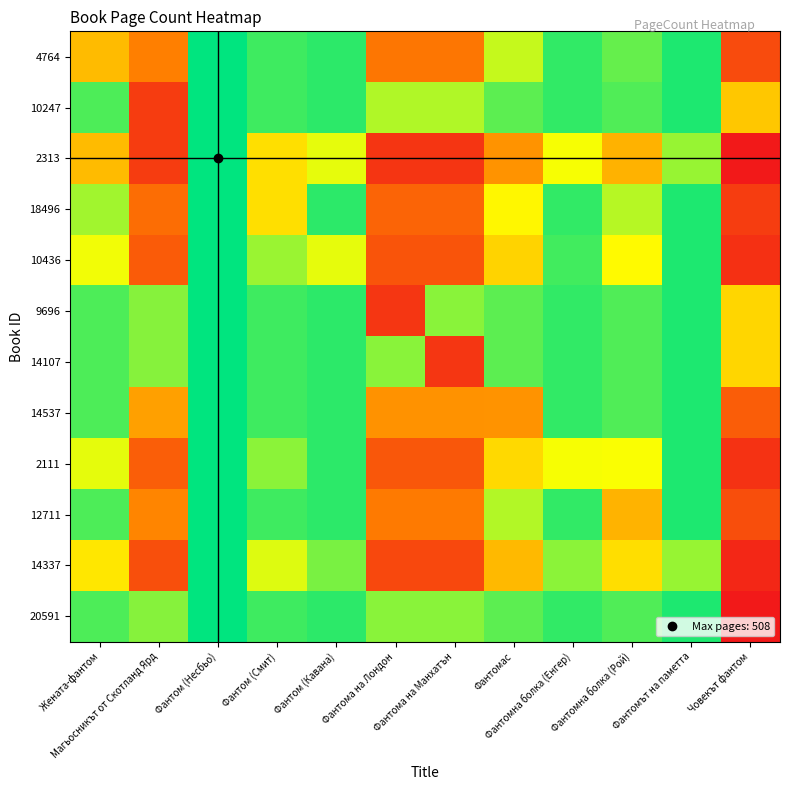

Reading left to right, transcribe all the data shown in this chart.

4764: Жената-фантом=312.0	Магьосникът от Скотланд Ярд=252.4	Фантом (Несбьо)=508.0	Фантом (Смит)=476.0	Фантом (Кавана)=484.8	Фантома на Лондон=240.4	Фантома на Манхатън=240.4	Фантомас=408.7	Фантомна болка (Енгер)=483.2	Фантомна болка (Рой)=456.8	Фантомът на паметта=492.8	Човекът фантом=186.3
10247: Жената-фантом=468.8	Магьосникът от Скотланд Ярд=168.0	Фантом (Несбьо)=508.0	Фантом (Смит)=476.0	Фантом (Кавана)=484.8	Фантома на Лондон=419.0	Фантома на Манхатън=419.0	Фантомас=460.8	Фантомна болка (Енгер)=483.2	Фантомна болка (Рой)=467.2	Фантомът на паметта=492.8	Човекът фантом=324.8
2313: Жената-фантом=312.0	Магьосникът от Скотланд Ярд=168.0	Фантом (Несбьо)=508.0	Фантом (Смит)=348.0	Фантом (Кавана)=392.0	Фантома на Лондон=160.0	Фантома на Манхатън=160.0	Фантомас=272.0	Фантомна болка (Енгер)=384.0	Фантомна болка (Рой)=304.0	Фантомът на паметта=432.0	Човекът фантом=124.0
18496: Жената-фантом=426.8	Магьосникът от Скотланд Ярд=229.8	Фантом (Несбьо)=508.0	Фантом (Смит)=348.0	Фантом (Кавана)=484.8	Фантома на Лондон=218.9	Фантома на Манхатън=218.9	Фантомас=372.0	Фантомна болка (Енгер)=483.2	Фантомна болка (Рой)=415.8	Фантомът на паметта=492.8	Човекът фантом=169.6
10436: Жената-фантом=385.9	Магьосникът от Скотланд Ярд=207.8	Фантом (Несбьо)=508.0	Фантом (Смит)=430.4	Фантом (Кавана)=392.0	Фантома на Лондон=197.9	Фантома на Манхатън=197.9	Фантомас=336.4	Фантомна болка (Енгер)=474.9	Фантомна болка (Рой)=376.0	Фантомът на паметта=492.8	Човекът фантом=153.4
9696: Жената-фантом=468.8	Магьосникът от Скотланд Ярд=440.0	Фантом (Несбьо)=508.0	Фантом (Смит)=476.0	Фантом (Кавана)=484.8	Фантома на Лондон=160.0	Фантома на Манхатън=438.4	Фантомас=460.8	Фантомна болка (Енгер)=483.2	Фантомна болка (Рой)=467.2	Фантомът на паметта=492.8	Човекът фантом=339.8
14107: Жената-фантом=468.8	Магьосникът от Скотланд Ярд=440.0	Фантом (Несбьо)=508.0	Фантом (Смит)=476.0	Фантом (Кавана)=484.8	Фантома на Лондон=438.4	Фантома на Манхатън=160.0	Фантомас=460.8	Фантомна болка (Енгер)=483.2	Фантомна болка (Рой)=467.2	Фантомът на паметта=492.8	Човекът фантом=339.8
14537: Жената-фантом=468.8	Магьосникът от Скотланд Ярд=284.6	Фантом (Несбьо)=508.0	Фантом (Смит)=476.0	Фантом (Кавана)=484.8	Фантома на Лондон=271.1	Фантома на Манхатън=271.1	Фантомас=272.0	Фантомна болка (Енгер)=483.2	Фантомна болка (Рой)=467.2	Фантомът на паметта=492.8	Човекът фантом=210.1
2111: Жената-фантом=392.6	Магьосникът от Скотланд Ярд=211.4	Фантом (Несбьо)=508.0	Фантом (Смит)=437.9	Фантом (Кавана)=484.8	Фантома на Лондон=201.3	Фантома на Манхатън=201.3	Фантомас=342.3	Фантомна болка (Енгер)=384.0	Фантомна болка (Рой)=382.5	Фантомът на паметта=492.8	Човекът фантом=156.0
12711: Жената-фантом=468.8	Магьосникът от Скотланд Ярд=258.2	Фантом (Несбьо)=508.0	Фантом (Смит)=476.0	Фантом (Кавана)=484.8	Фантома на Лондон=245.9	Фантома на Манхатън=245.9	Фантомас=418.0	Фантомна болка (Енгер)=483.2	Фантомна болка (Рой)=304.0	Фантомът на паметта=492.8	Човекът фантом=190.6
14337: Жената-фантом=355.9	Магьосникът от Скотланд Ярд=191.6	Фантом (Несбьо)=508.0	Фантом (Смит)=397.0	Фантом (Кавана)=447.2	Фантома на Лондон=182.5	Фантома на Манхатън=182.5	Фантомас=310.3	Фантомна болка (Енгер)=438.0	Фантомна болка (Рой)=346.8	Фантомът на паметта=432.0	Човекът фантом=141.5
20591: Жената-фантом=468.8	Магьосникът от Скотланд Ярд=440.0	Фантом (Несбьо)=508.0	Фантом (Смит)=476.0	Фантом (Кавана)=484.8	Фантома на Лондон=438.4	Фантома на Манхатън=438.4	Фантомас=460.8	Фантомна болка (Енгер)=483.2	Фантомна болка (Рой)=467.2	Фантомът на паметта=492.8	Човекът фантом=124.0